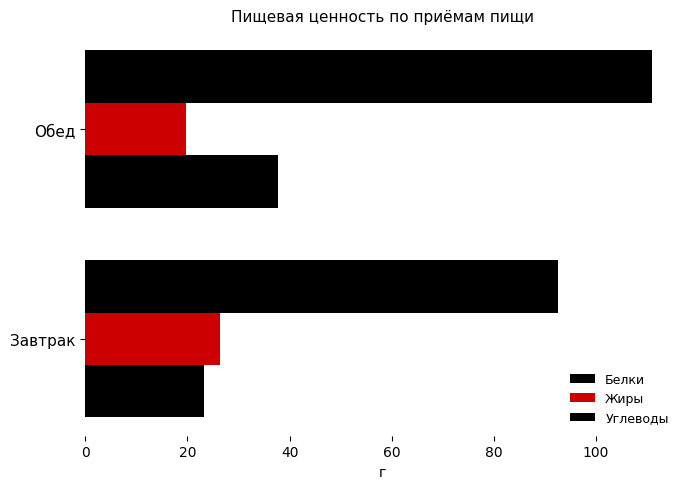

Count the number of data series in this chart.

3